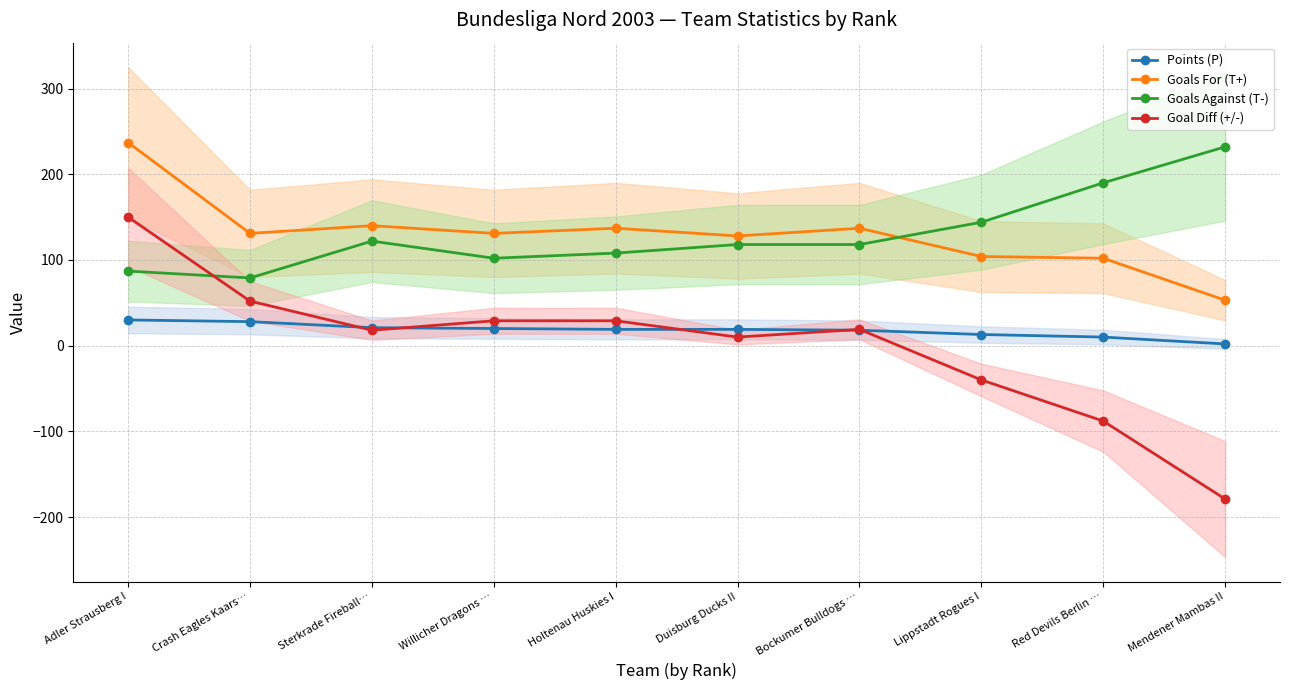

True or false: Goals For (T+) has a value of 140 at Sterkrade Fireball….

True